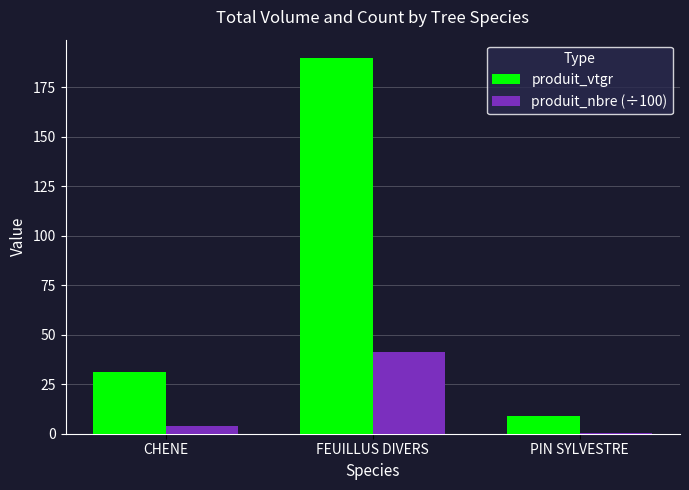

Between CHENE and PIN SYLVESTRE, which series saw the biggest shift?

produit_vtgr